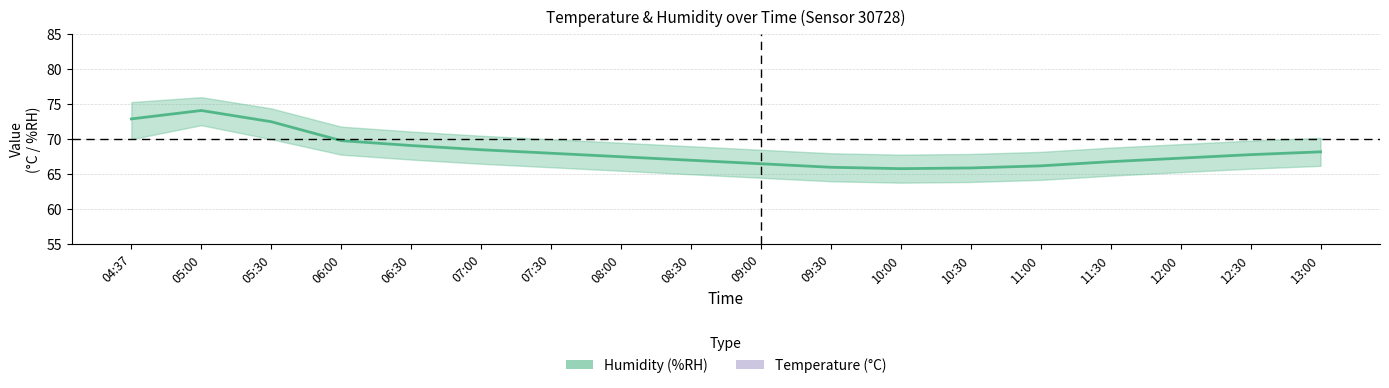

Is it true that Temperature equals 21.4 at 08:00?

True